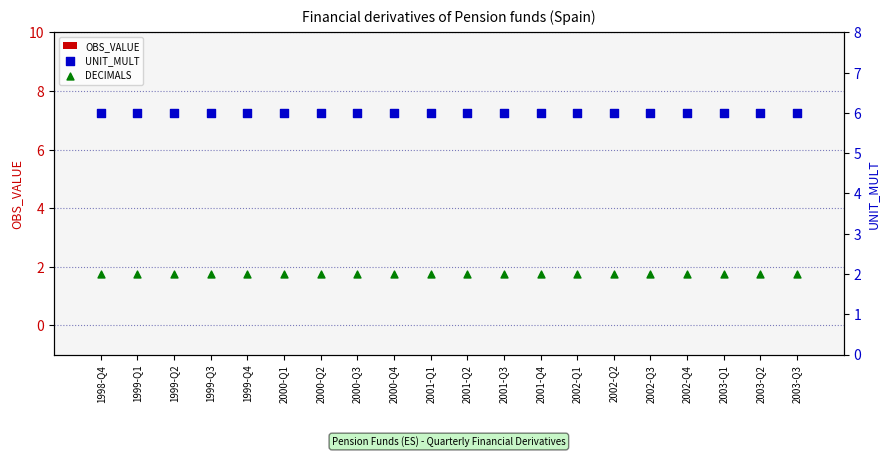

What is the total value across all series at 2003-Q3?

8